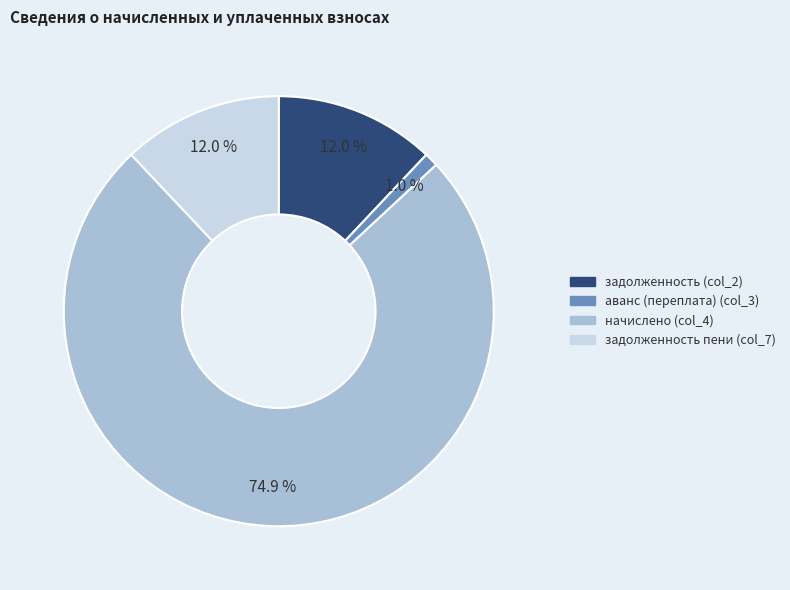

Does any single category account for the majority?

Yes